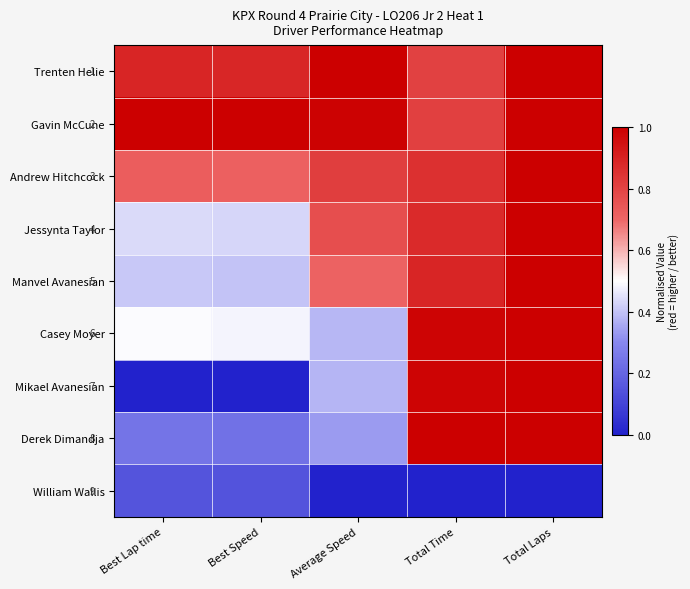

What is the average value of the William Wallis series?

0.1